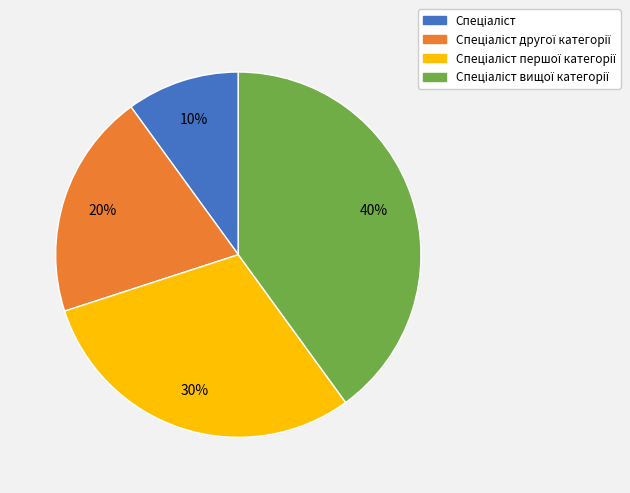

To the nearest percent, what is the average slice percentage?

25%